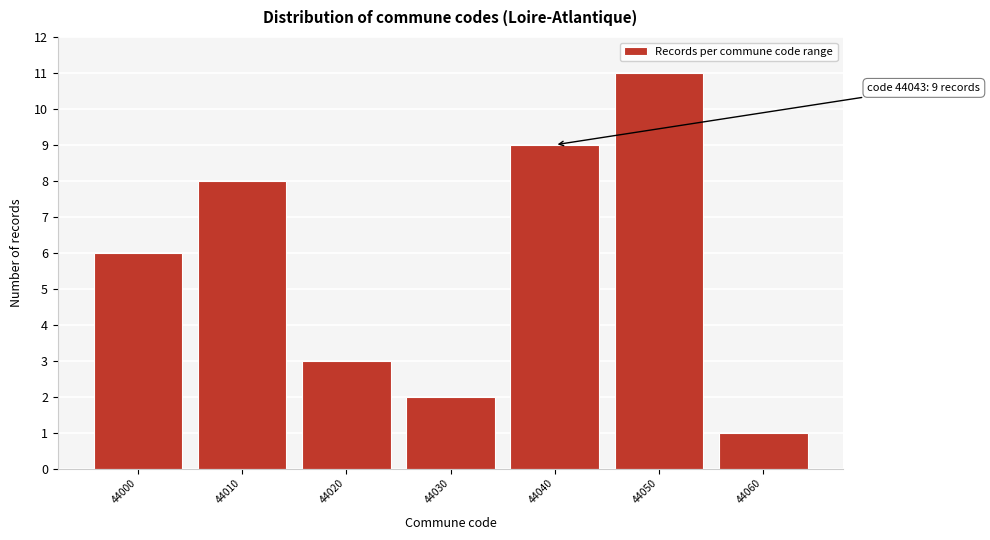

Reading right to left, what are all the values shown in this chart?

1	11	9	2	3	8	6